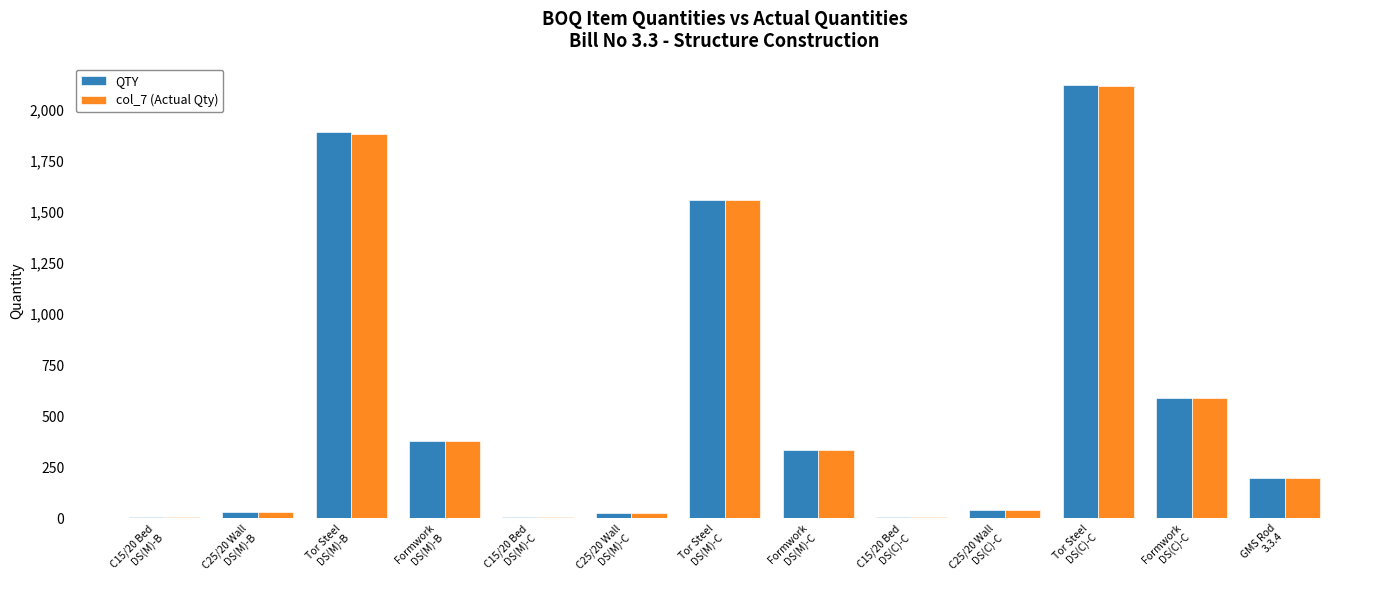

What is the sum of all col_7 (Actual Qty) values?

7166.8